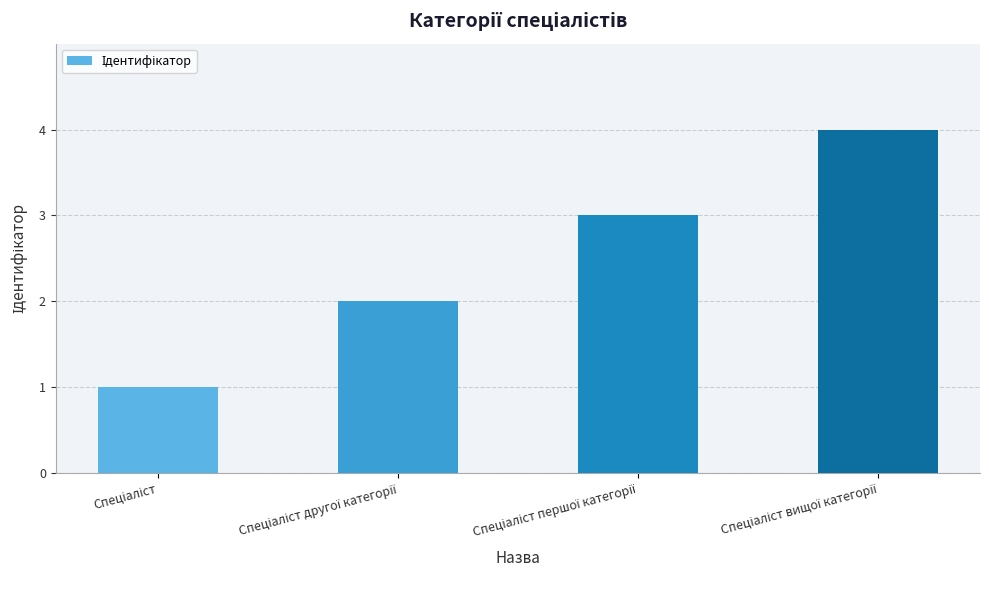

What is the maximum value shown in the chart?

4